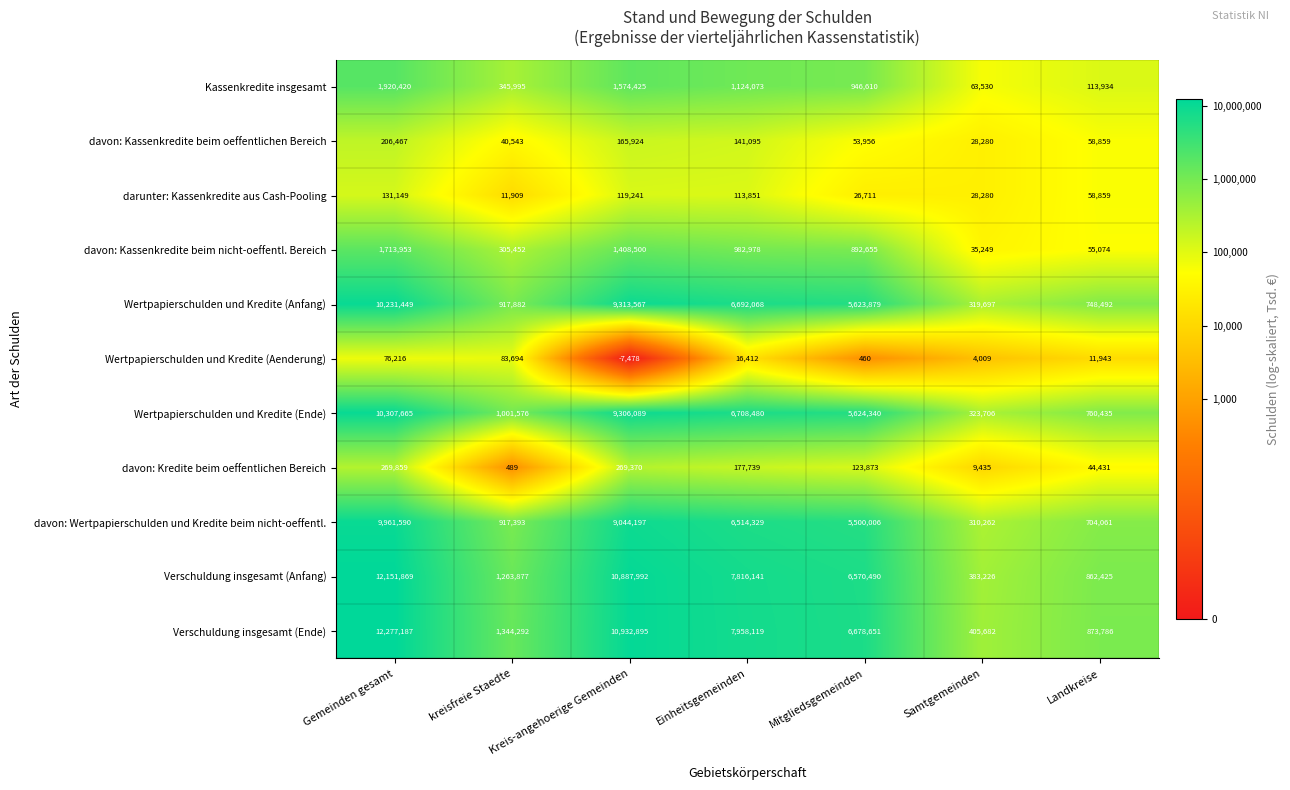

Which series has the widest spread of values?

Verschuldung insgesamt (Ende)